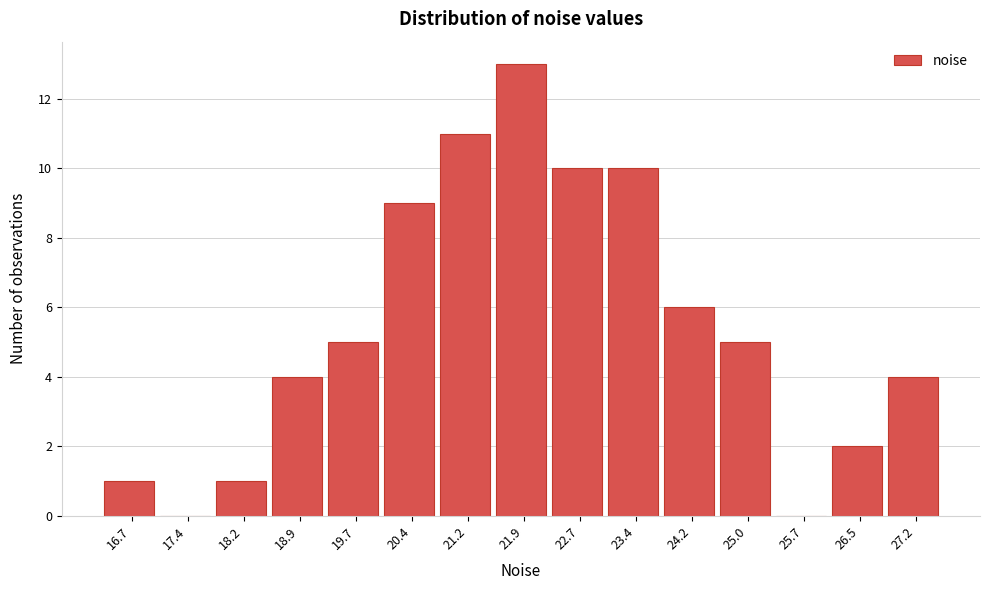

Reading left to right, what are all the values shown in this chart?

16.7=1	17.4=0	18.2=1	18.9=4	19.7=5	20.4=9	21.2=11	21.9=13	22.7=10	23.4=10	24.2=6	25.0=5	25.7=0	26.5=2	27.2=4